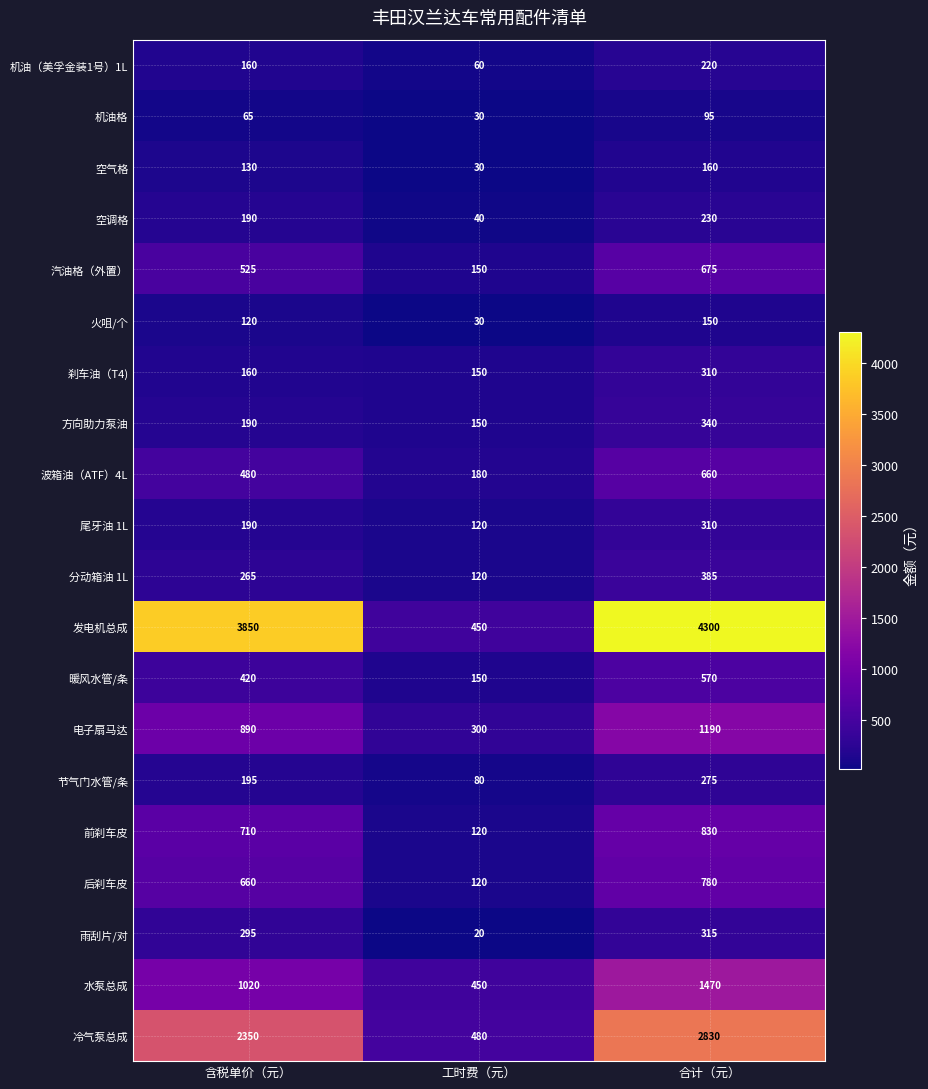

How many 机油（美孚金装1号）1L values are between 60 and 220?

3